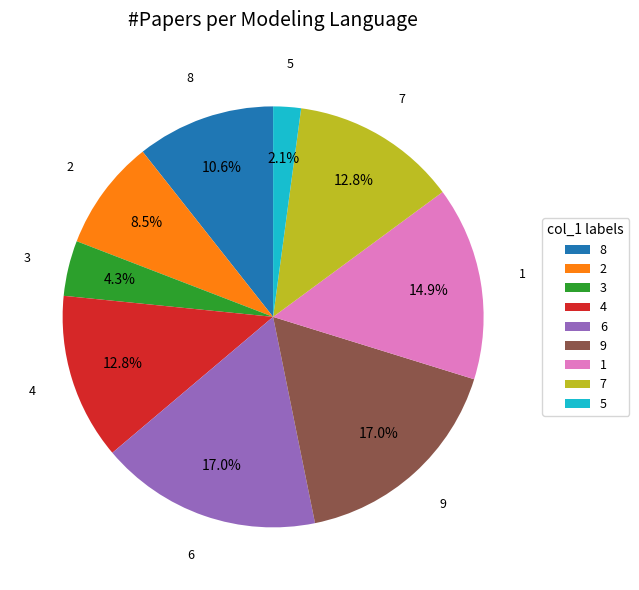

How much of the chart is everything except 1?

85.1%